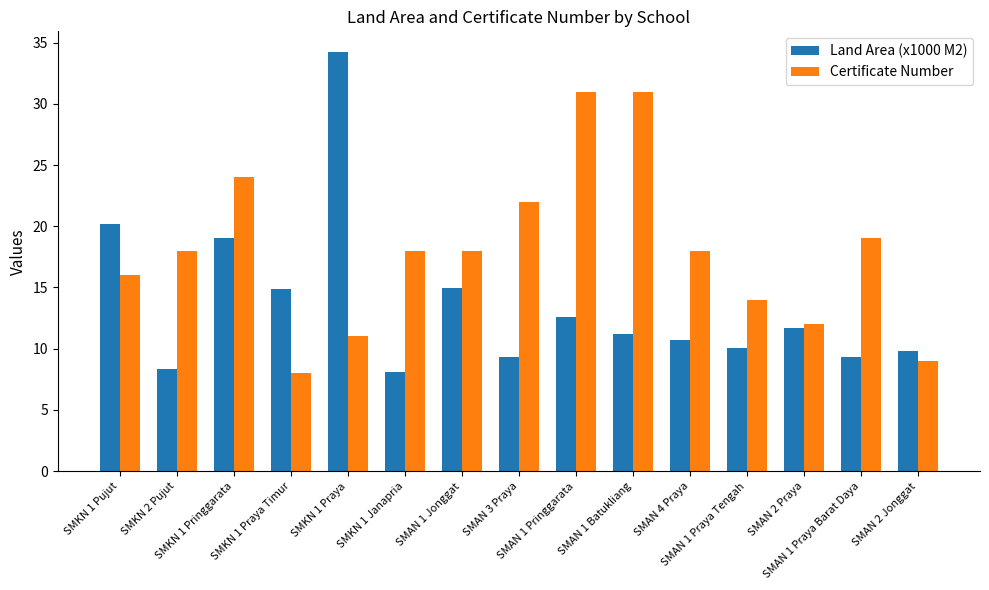

What is the label of the 15th bar from the right?

SMKN 1 Pujut